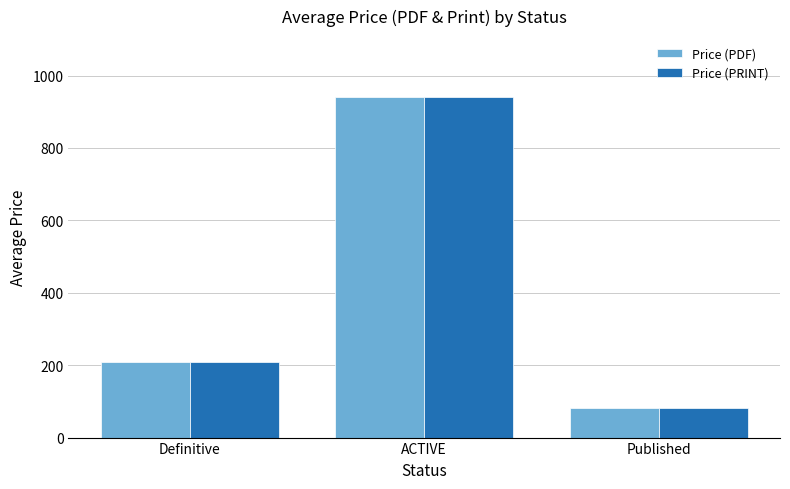

Is it true that Price (PDF) equals 939.9 at ACTIVE?

True